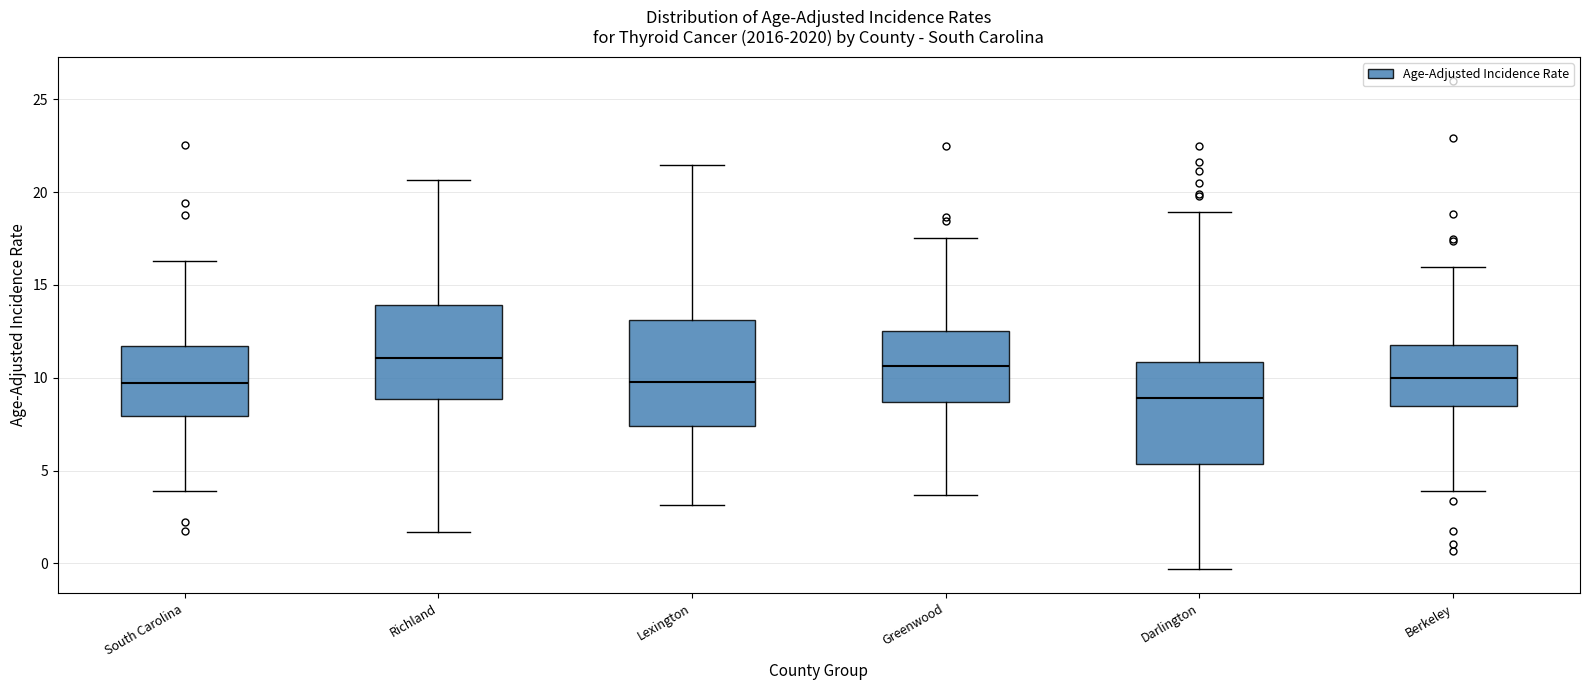

Which box's median line is the lowest?

Darlington